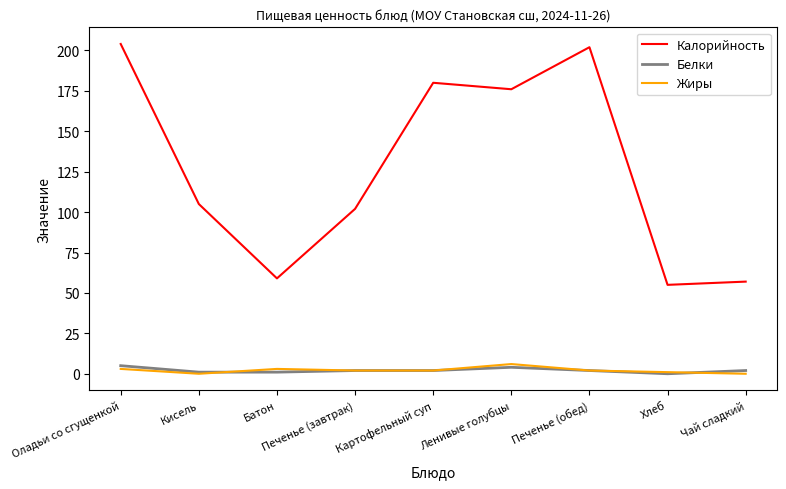

How many values in Белки are above zero?

8